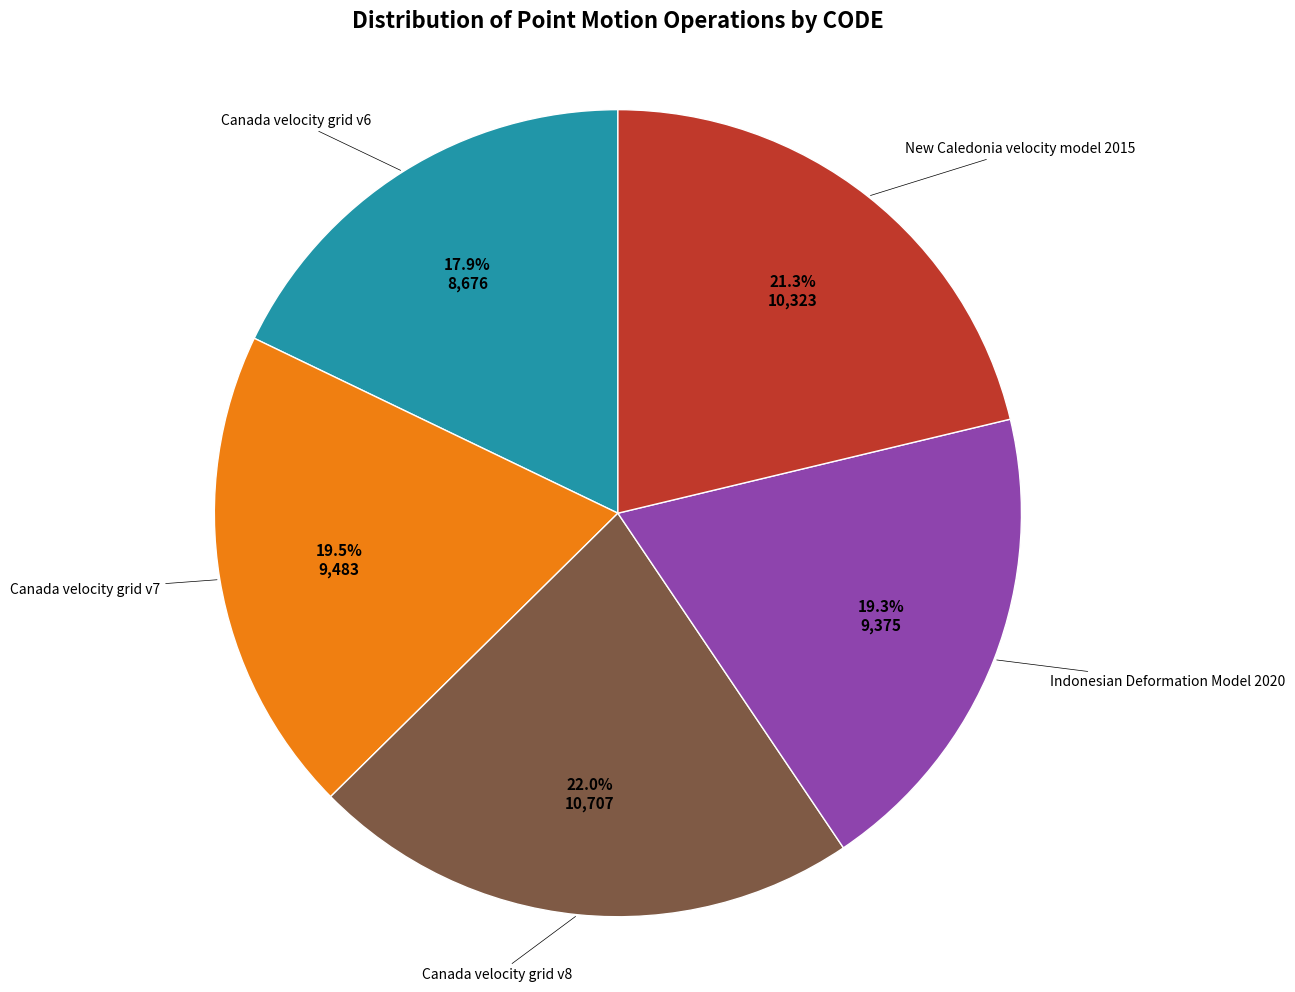

Does any single category account for the majority?

No